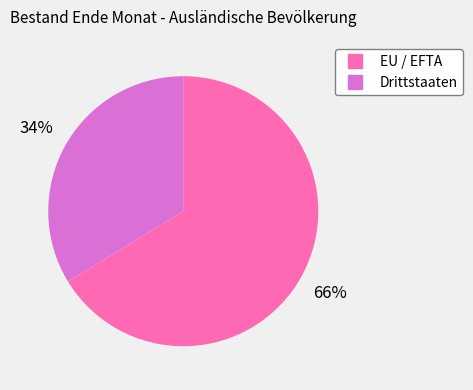

Combined, do EU / EFTA and Drittstaaten account for over 50%?

Yes